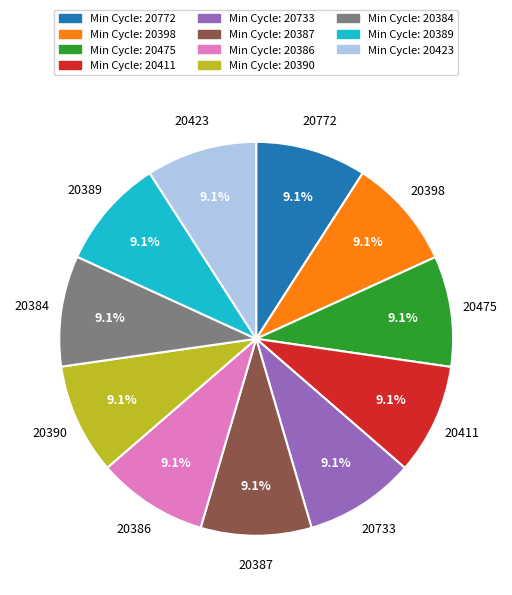

Is there any slice that represents more than half of the pie?

No